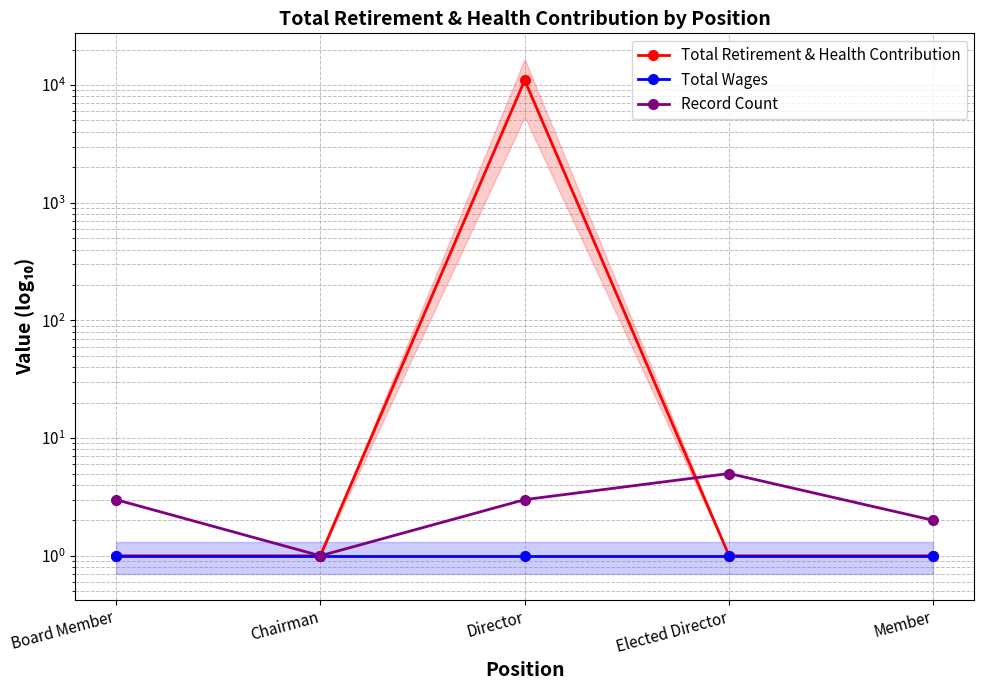

At which category is the sum across all series the highest?

Director